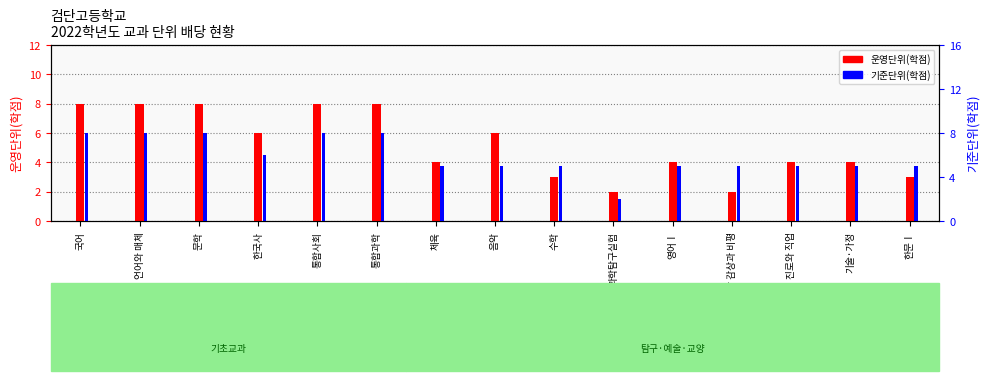

At which label is 기준단위(학점) closest to 5?

체육